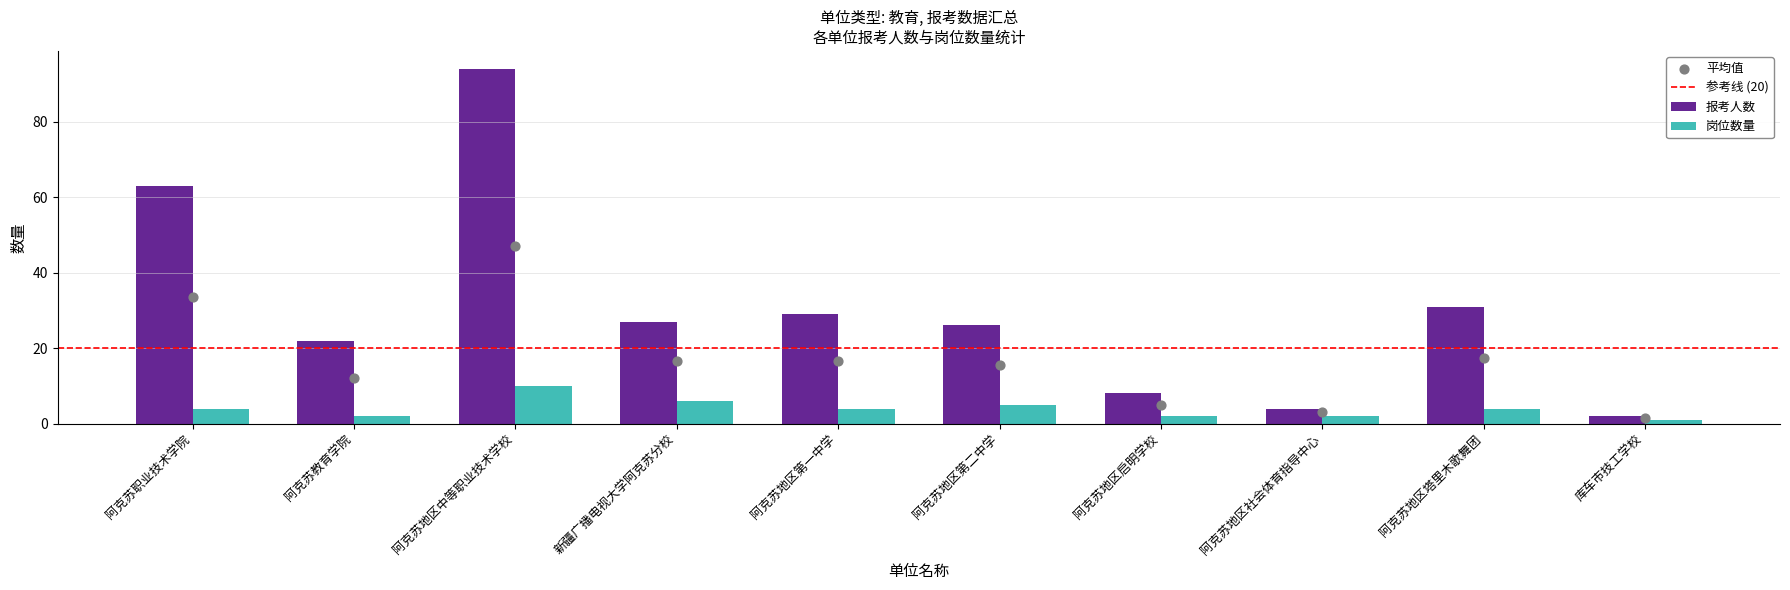

Which series has the largest total across all categories?

报考人数